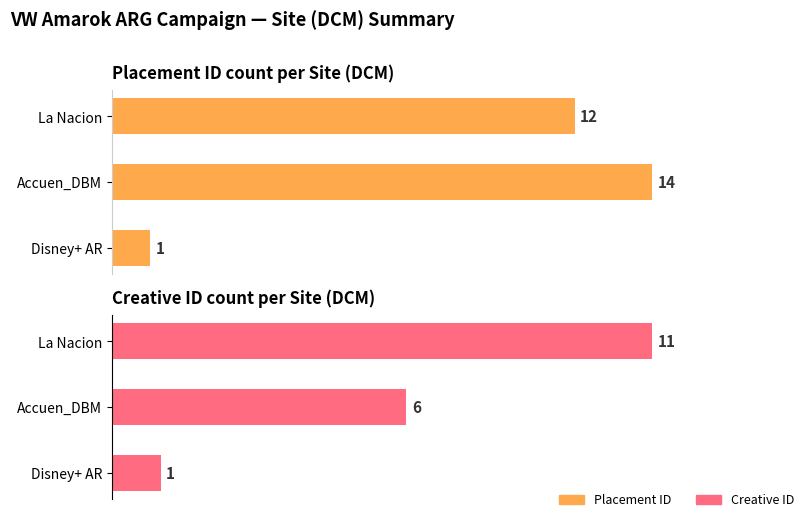

How many bars are there in total?

6